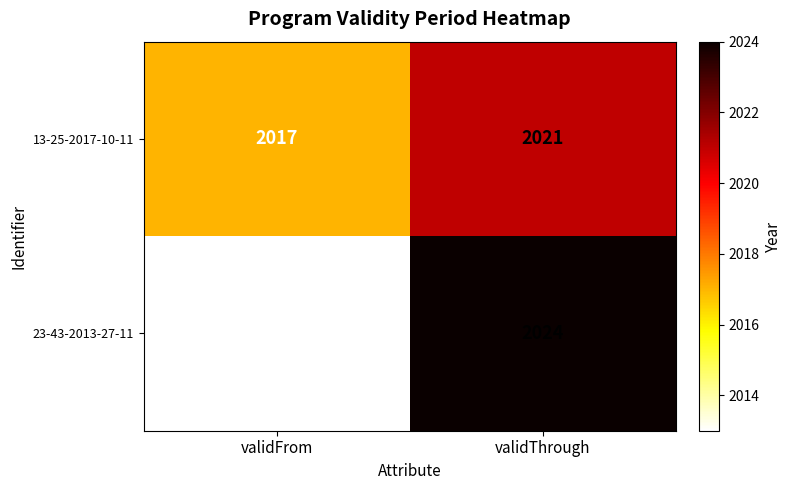

What is the difference between the highest and lowest values at validThrough?

3